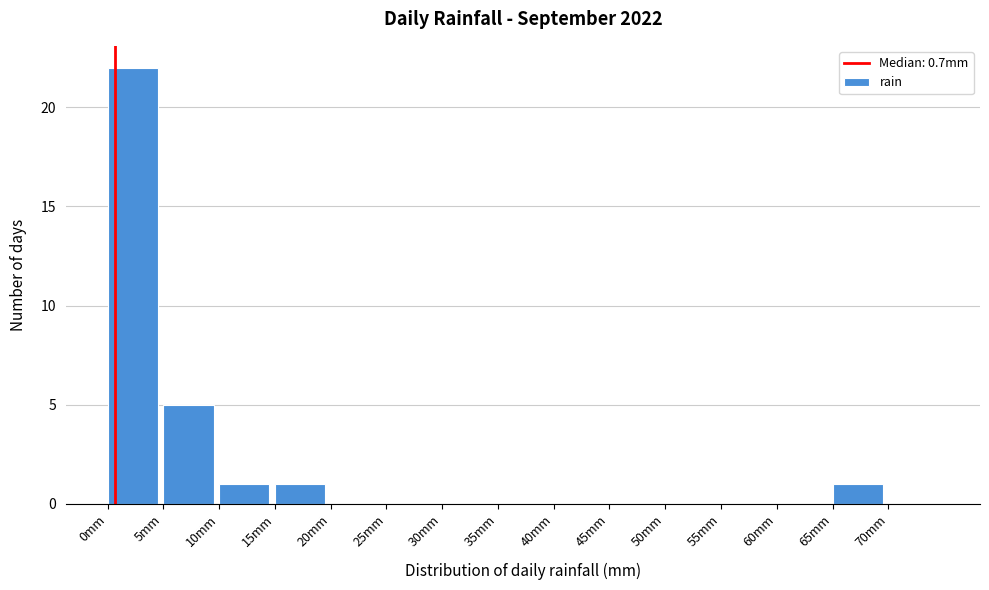

What is the height of the bar covering 0 to 5 on the x-axis? The values are not printed on the chart, so give them approximately, as read against the axis.

22